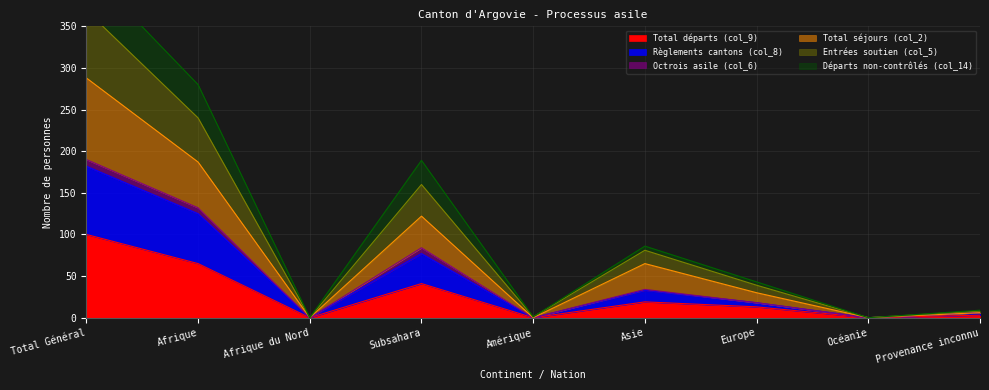

At Afrique du Nord, list the series in order from largest to smallest.

Total départs (col_9), Règlements cantons (col_8), Total séjours (col_2), Entrées soutien (col_5), Départs non-contrôlés (col_14)